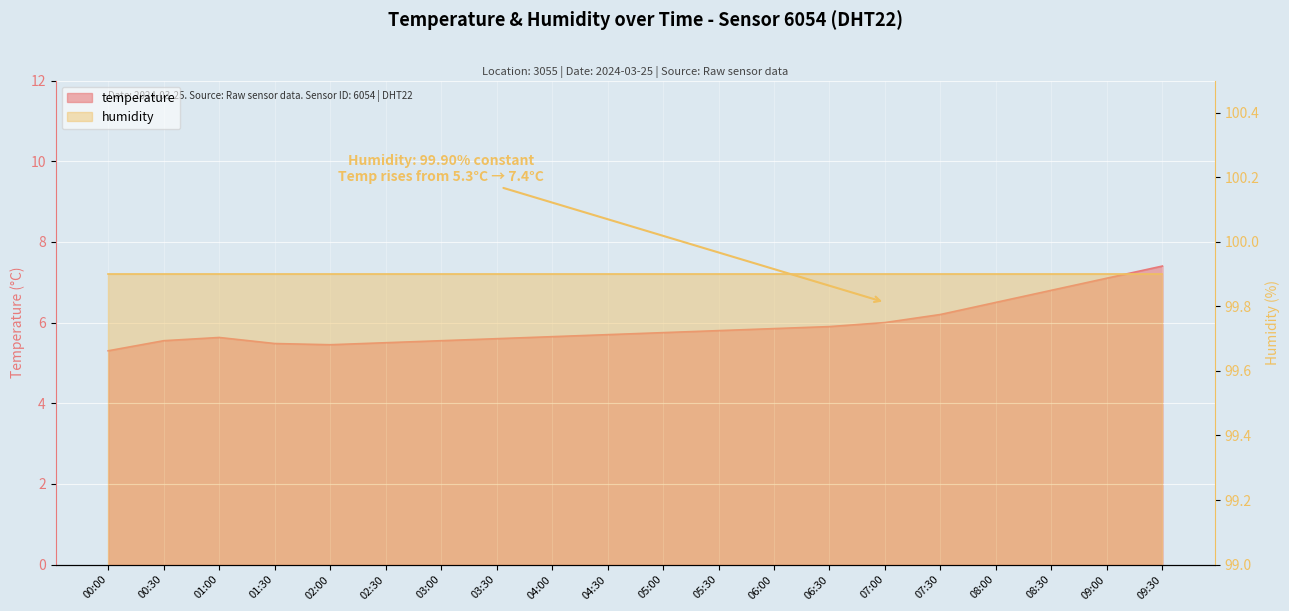

Approximately how many times larger is the value at 09:30 compared to 08:30?

1.1